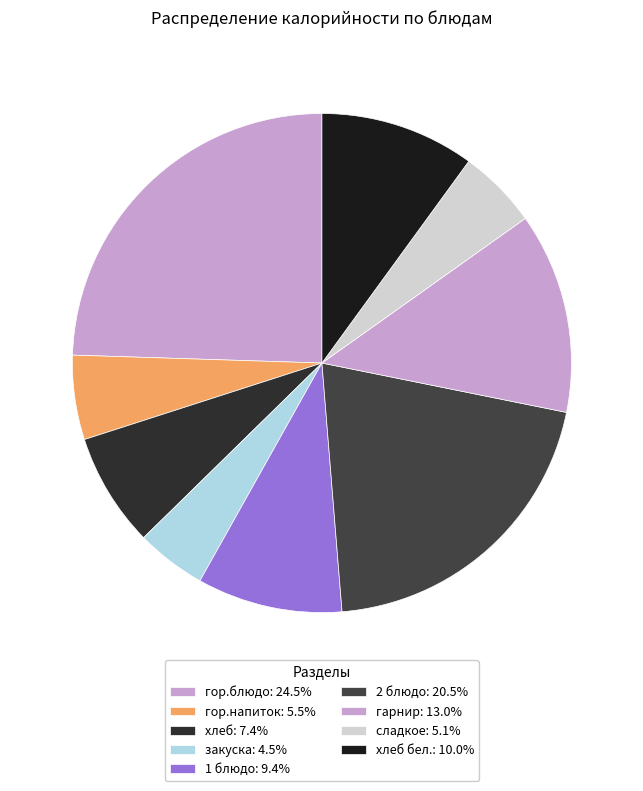

How many segments does this pie chart have?

9